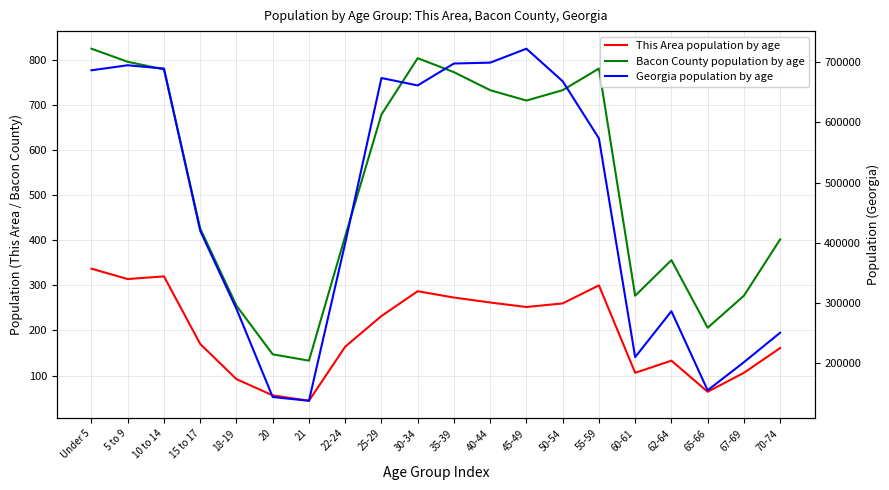

How many data points does each series have?

20